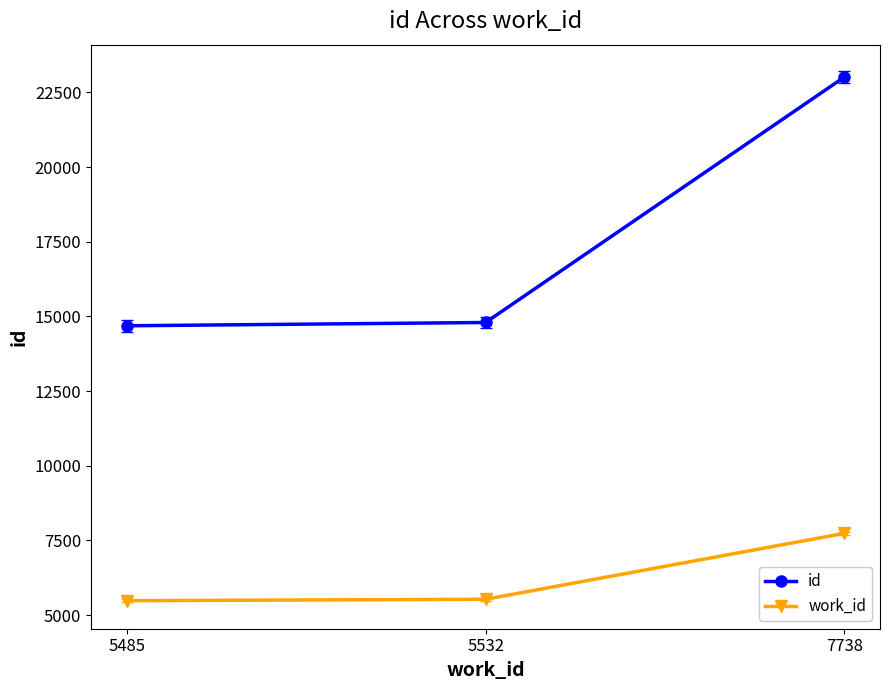

Read the id value at 5485, to the nearest 50.

14700